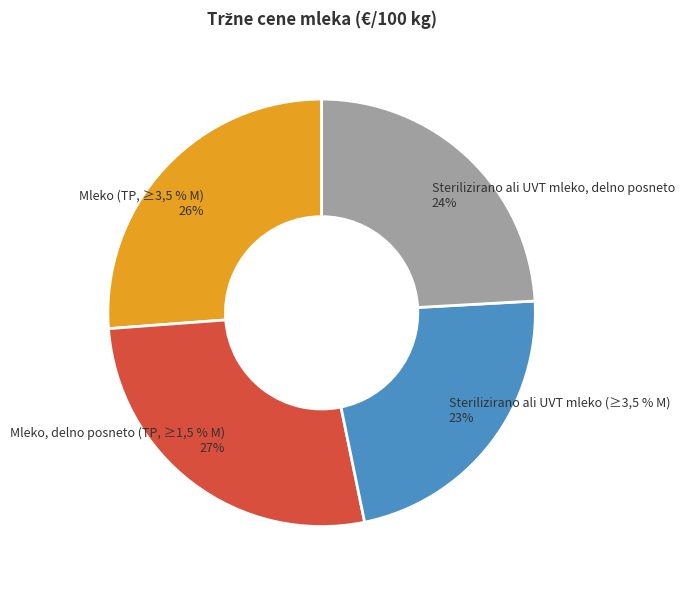

To the nearest percent, what is the difference between the Mleko, delno posneto (TP, ≥1,5 % M) and Sterilizirano ali UVT mleko, delno posneto slice percentages?

3%